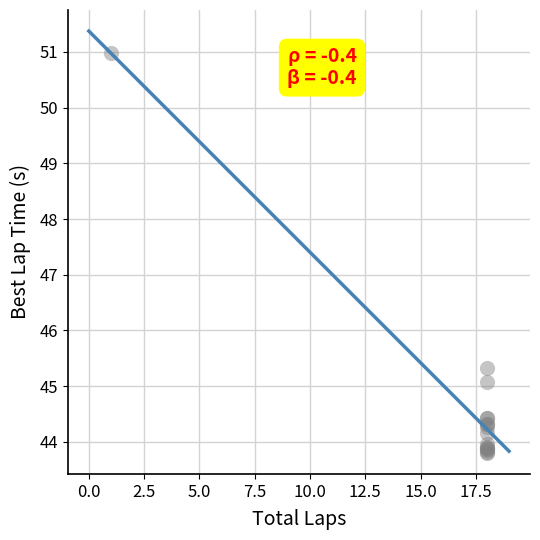

What Y value in the scatter plot is closest to 47?

45.3